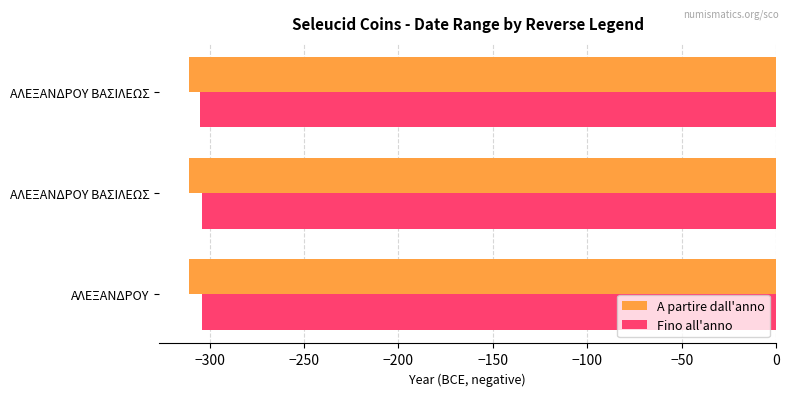

List the series in order of their overall mean, highest first.

Fino all'anno, A partire dall'anno